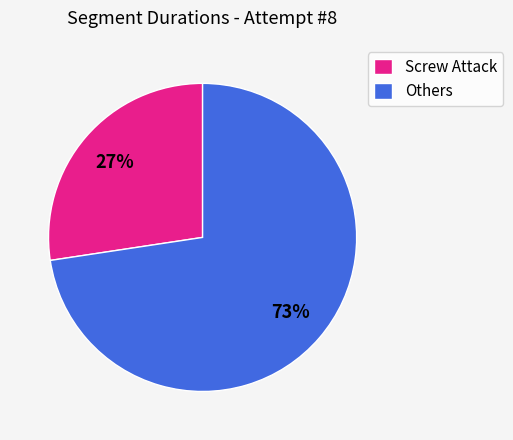

To the nearest percent, what is the combined percentage of Others and Screw Attack?

100%